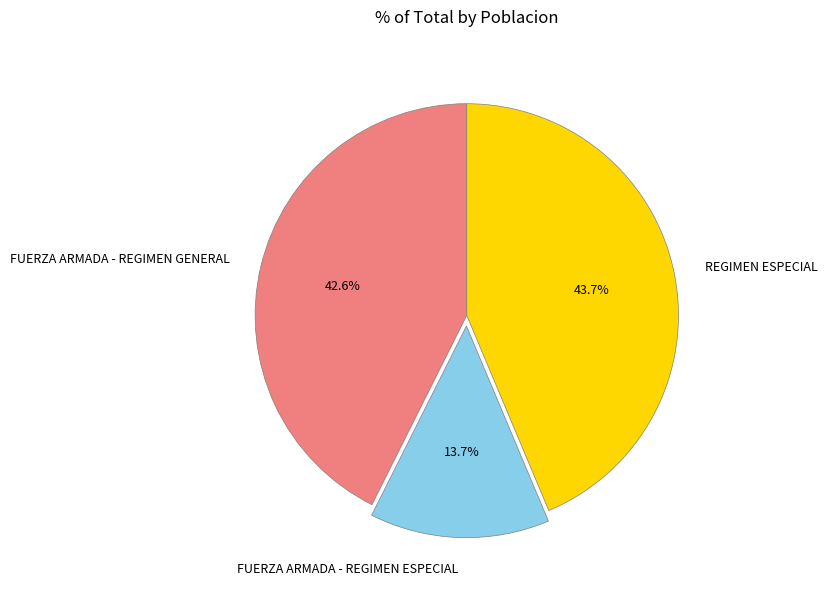

How many slices are in this pie chart?

3